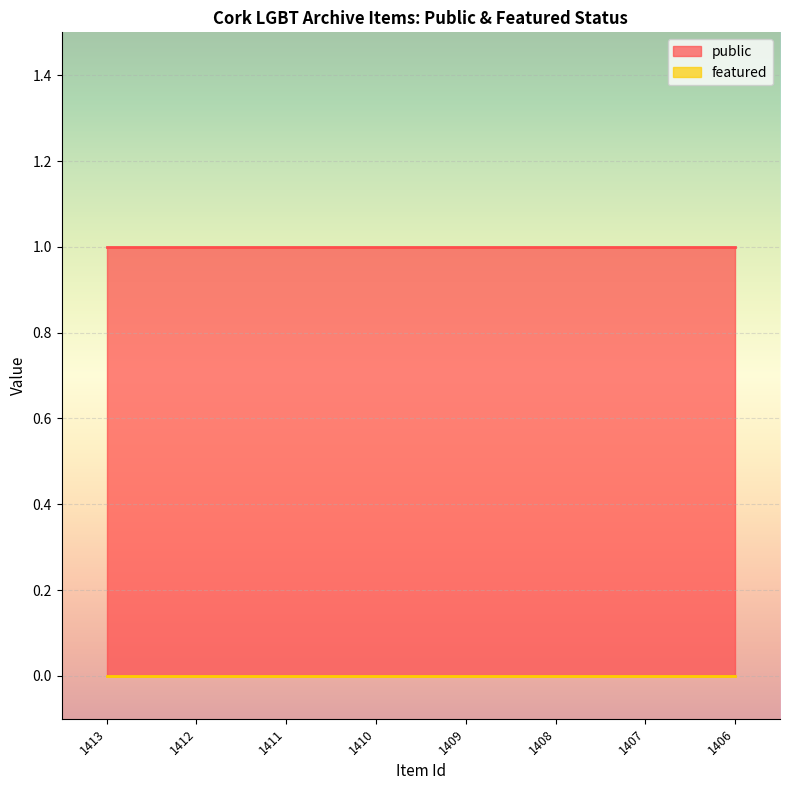

At 1409, list the series in order from smallest to largest.

featured, public